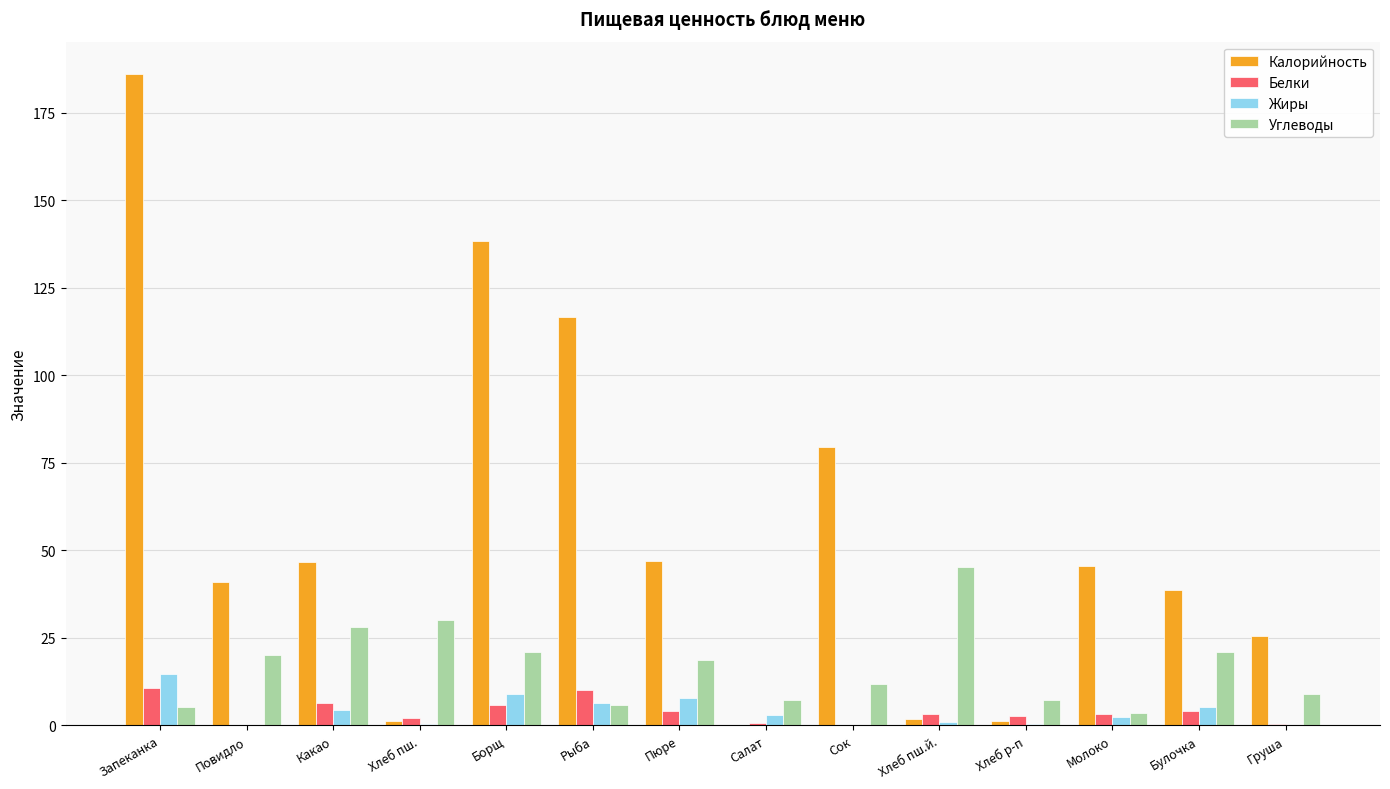

Which series changed the most between Рыба and Булочка?

Калорийность